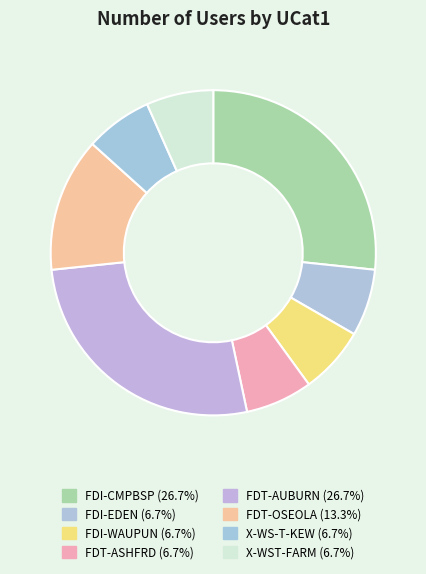

To the nearest percent, what percentage of the pie is X-WS-T-KEW?

7%